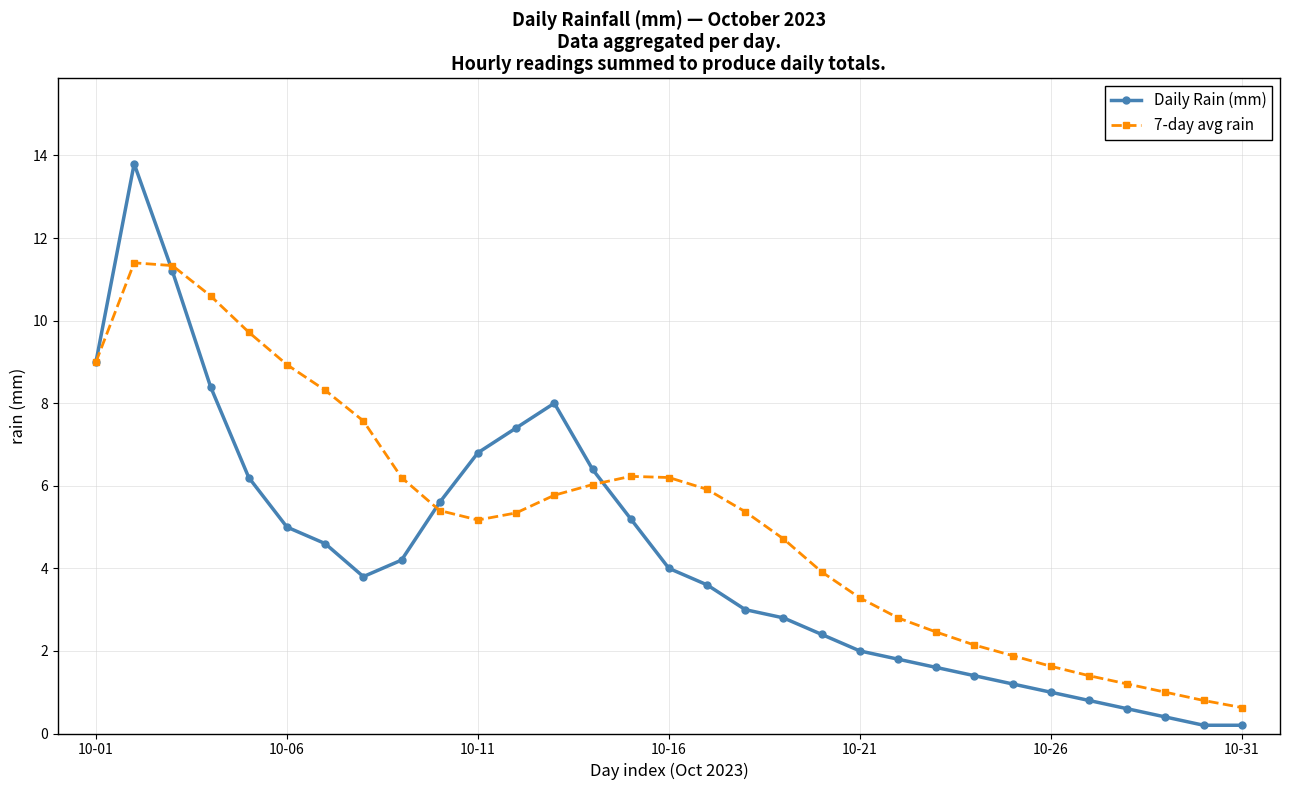

What is the difference between the maximum and minimum values in the Daily Rain (mm) series?

13.6